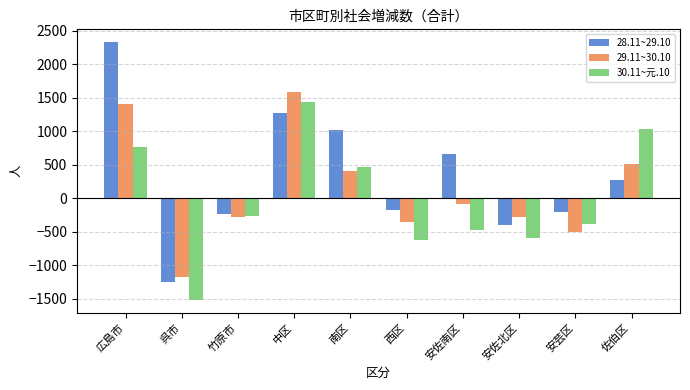

Which series has the largest total across all categories?

28.11~29.10